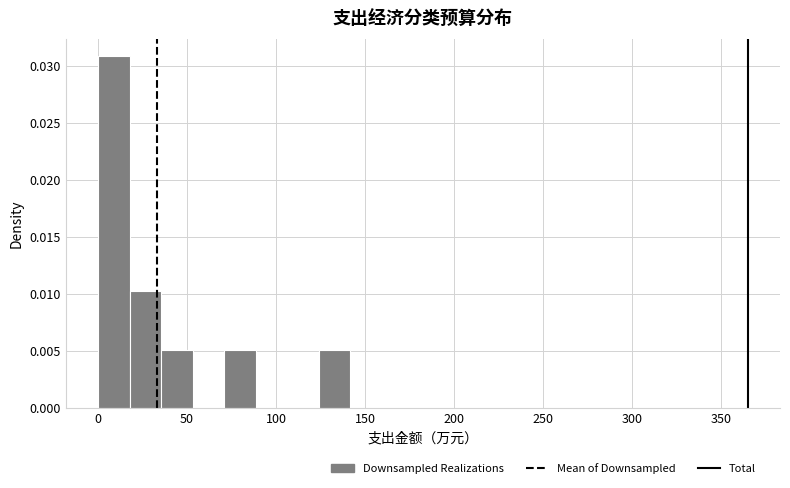

Read against the x-axis, roughly where is the centre of the tallest bar?

10